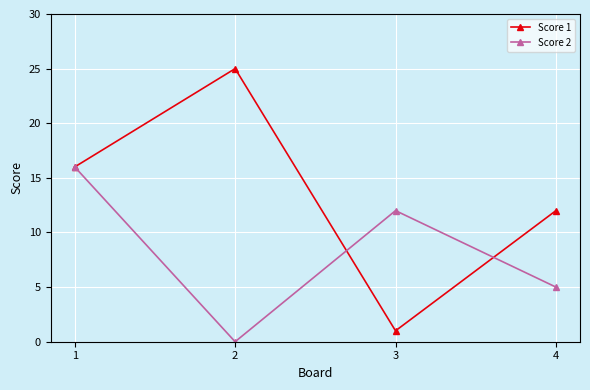

At which label is Score 1 closest to 13?

4